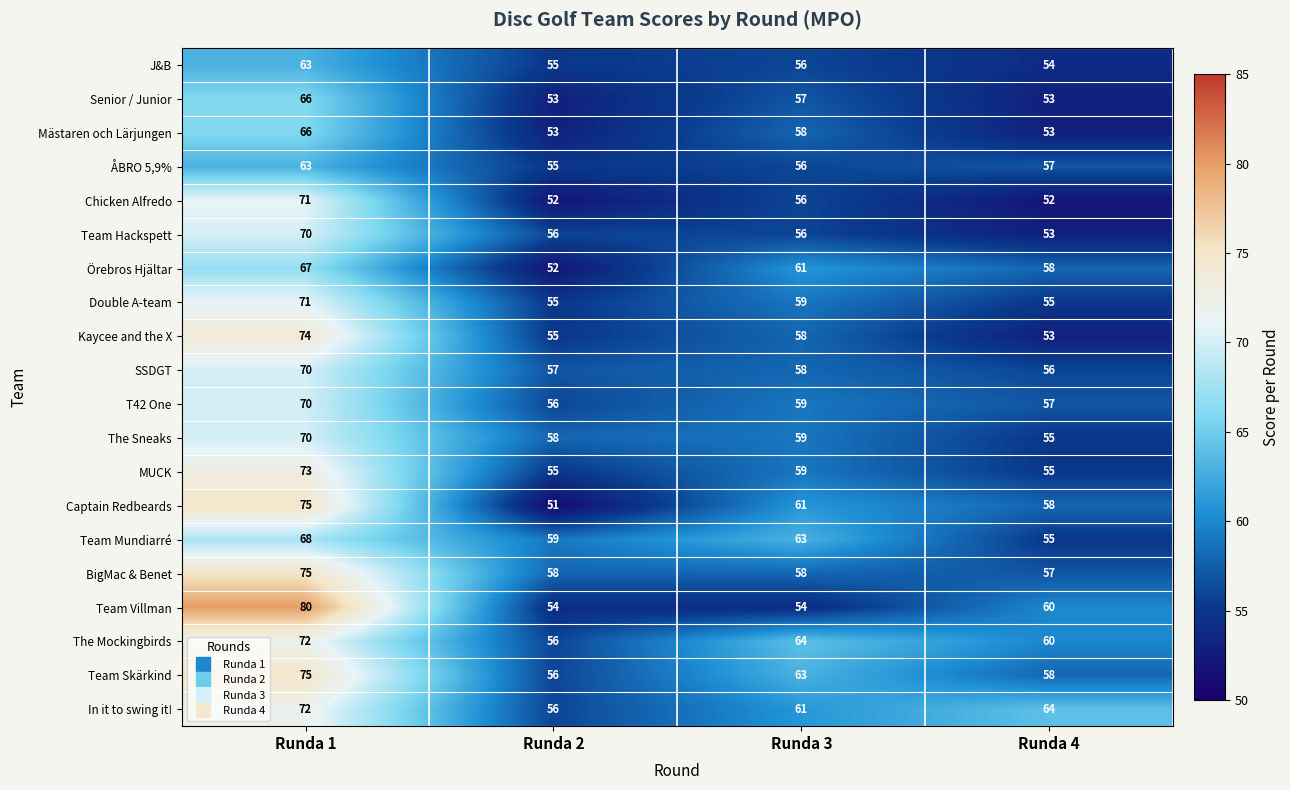

Rank the categories by Captain Redbeards value from highest to lowest.

Runda 1, Runda 3, Runda 4, Runda 2